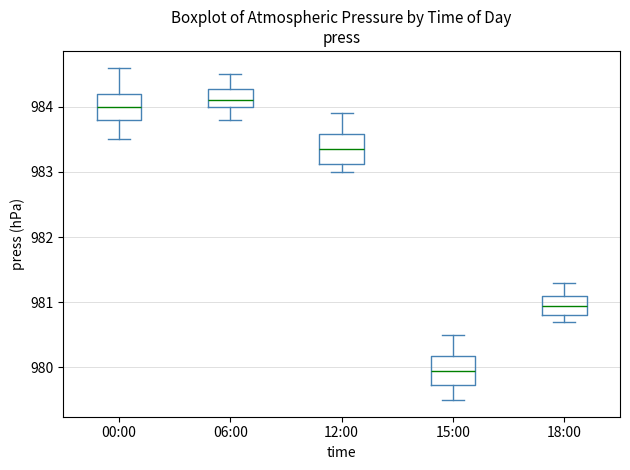

Reading left to right, read every box against the y-axis: the position of its median line, the range the box covers, and the ends of its whiskers. The values are not printed on the chart, so give them approximately, as read against the axis.

00:00: median 984.0, box 983.8 to 984.2, whiskers 983.5 to 984.6
06:00: median 984.1, box 984.0 to 984.3, whiskers 983.8 to 984.5
12:00: median 983.4, box 983.1 to 983.6, whiskers 983.0 to 983.9
15:00: median 980.0, box 979.7 to 980.2, whiskers 979.5 to 980.5
18:00: median 981.0, box 980.8 to 981.1, whiskers 980.7 to 981.3